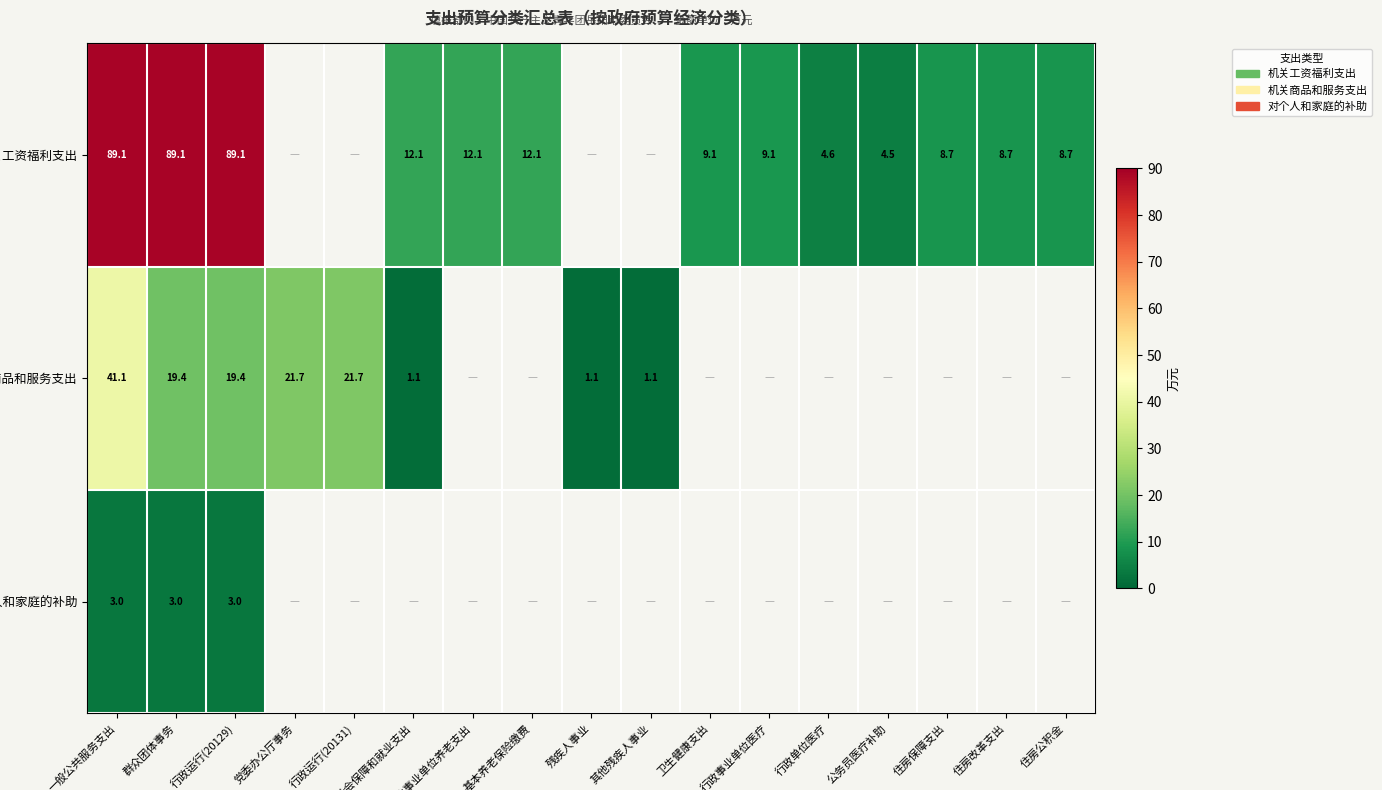

Is the value of 机关工资福利支出 at 行政运行(20129) greater than the value of 机关商品和服务支出 at 行政运行(20129)?

Yes